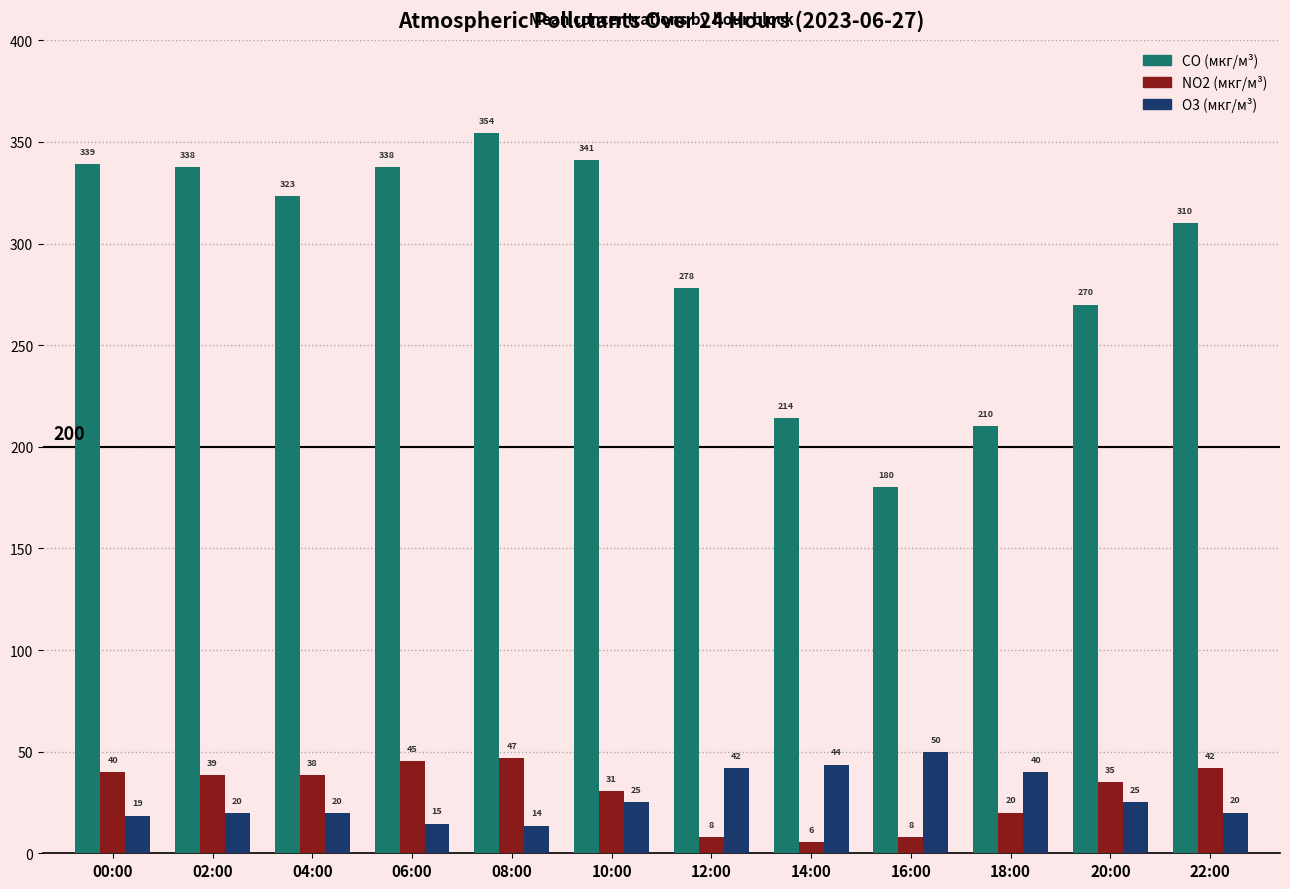

The O3 (мкг/м³) series shows 25.0 at 20:00. True or false?

True